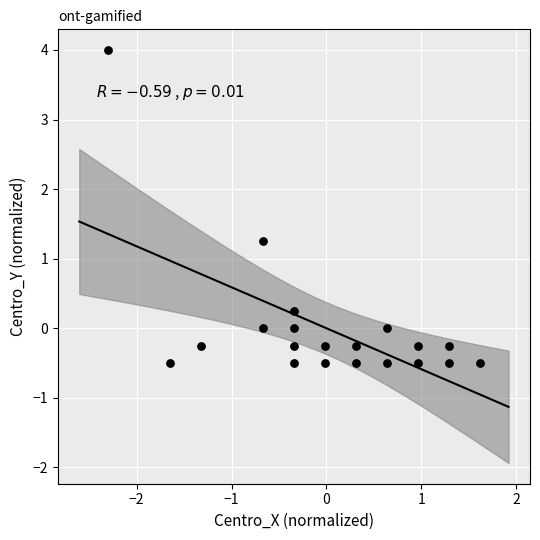

What is the range of Y values (max minus min)?

4.5